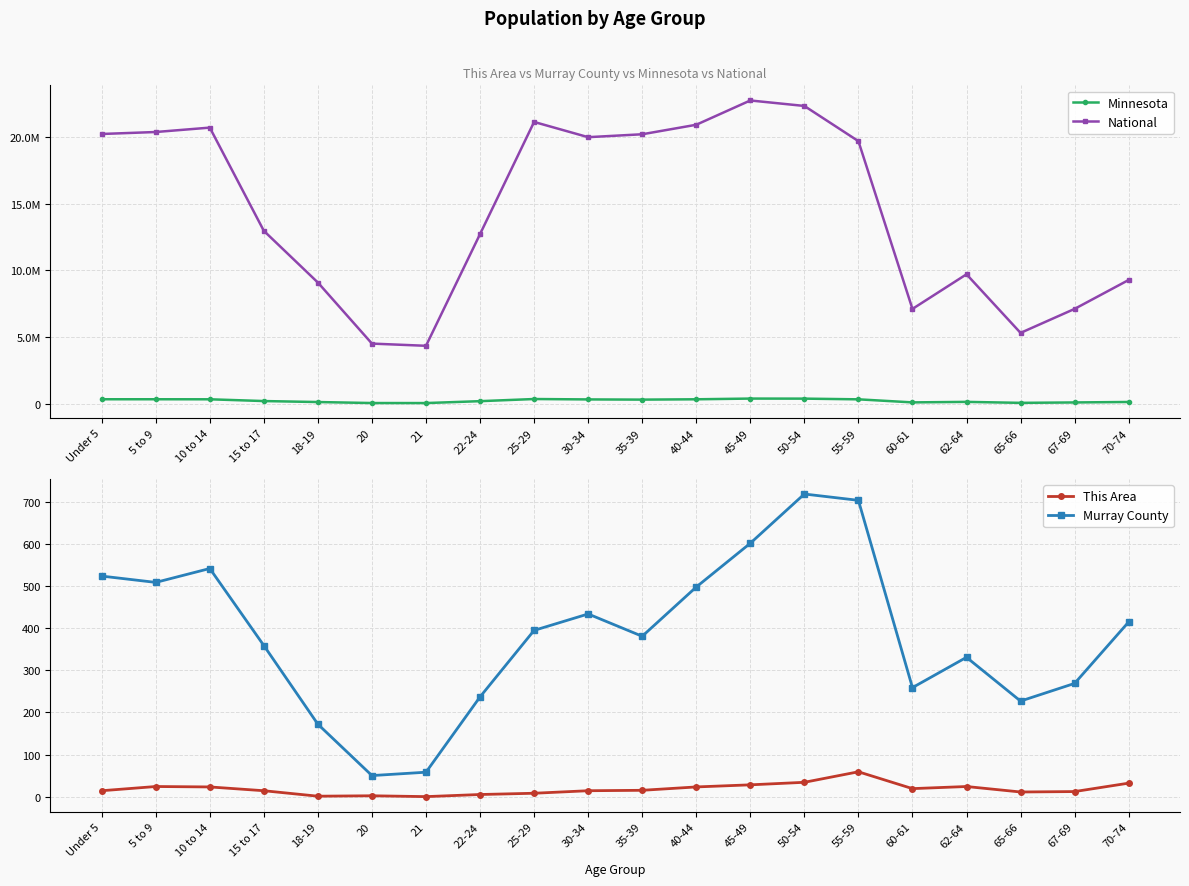

True or false: This Area and National cross at least once.

False